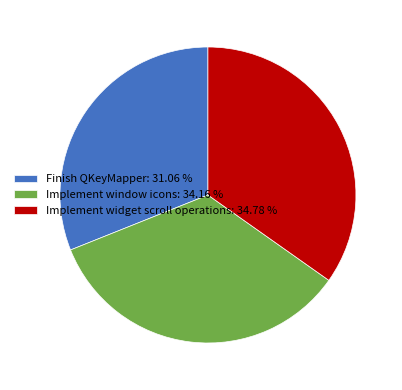

Which has a higher value, Implement widget scroll operations: 34.78 % or Implement window icons: 34.16 %?

Implement widget scroll operations: 34.78 %